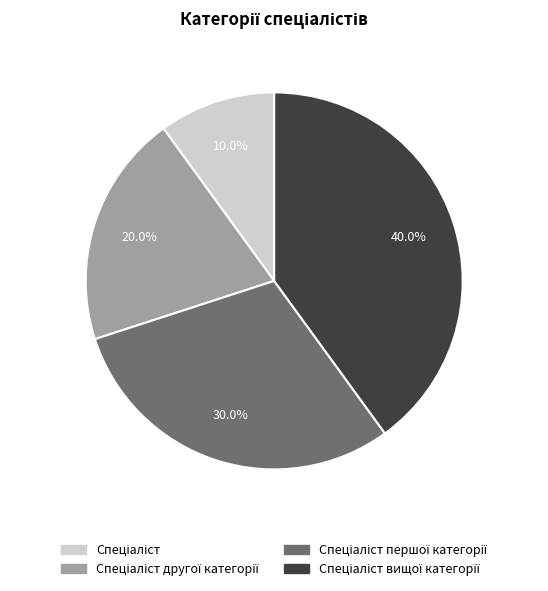

Is there a majority slice in this chart?

No